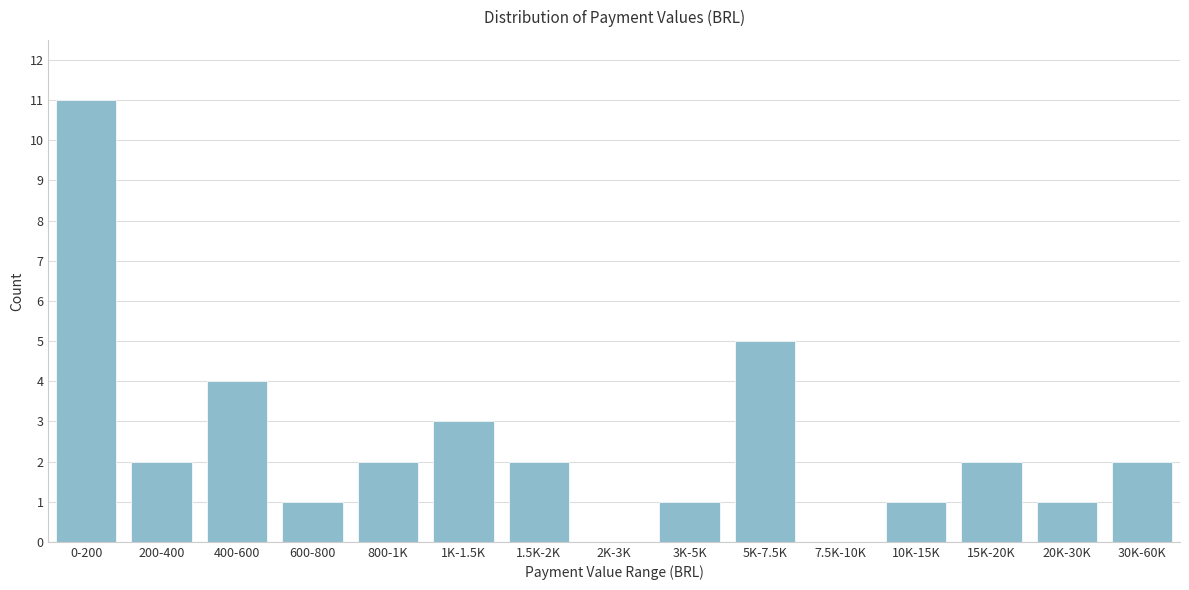

Reading left to right, list all the values displayed in this chart.

0-200=11	200-400=2	400-600=4	600-800=1	800-1K=2	1K-1.5K=3	1.5K-2K=2	2K-3K=0	3K-5K=1	5K-7.5K=5	7.5K-10K=0	10K-15K=1	15K-20K=2	20K-30K=1	30K-60K=2